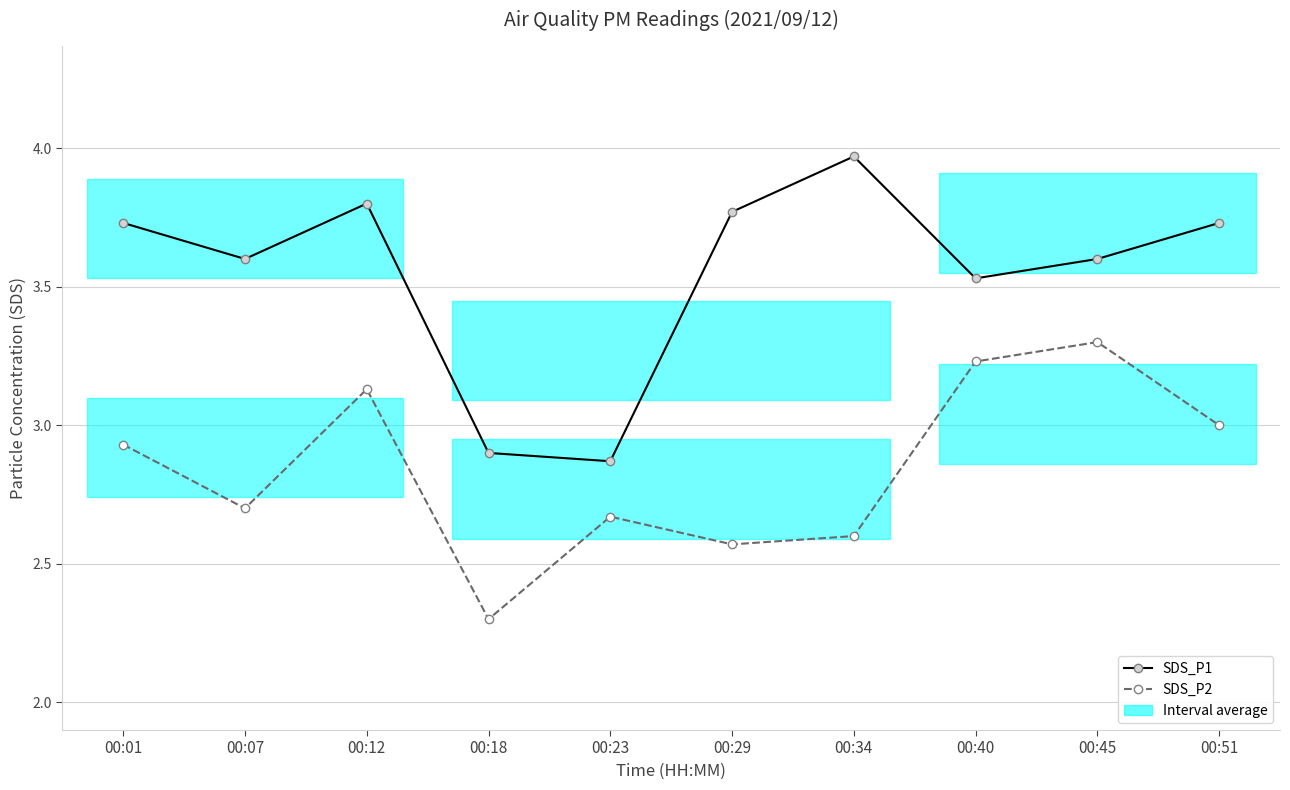

The SDS_P2 series shows 2.6 at 00:29. True or false?

True